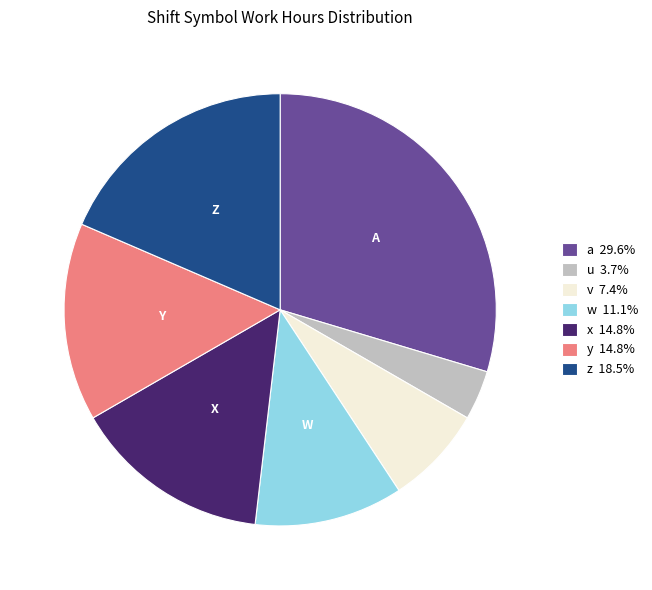

Is w 11.1% the majority of the pie?

No